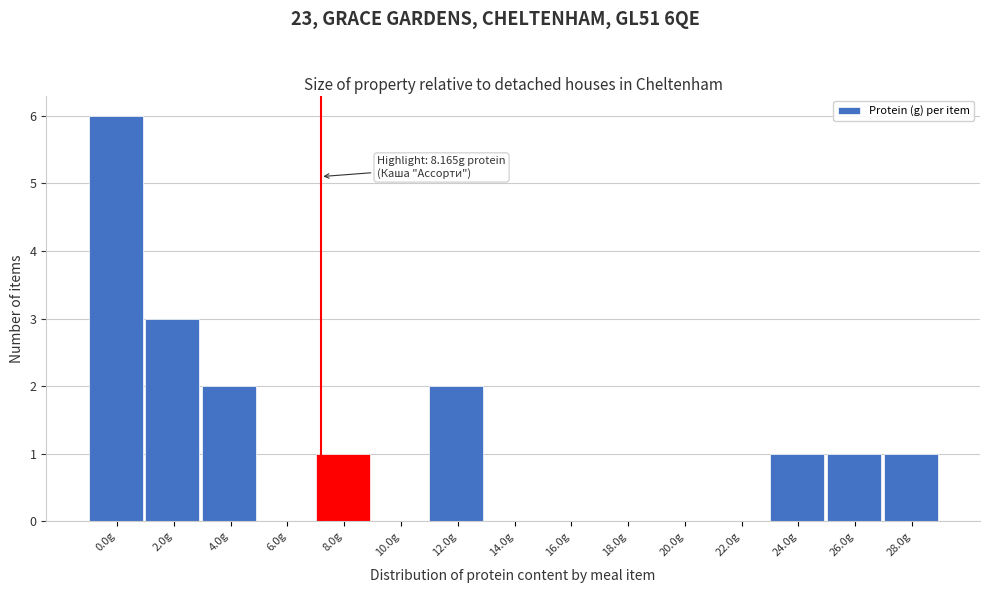

Reading left to right, list all the values displayed in this chart.

0.0g=6	2.0g=3	4.0g=2	6.0g=0	8.0g=1	10.0g=0	12.0g=2	14.0g=0	16.0g=0	18.0g=0	20.0g=0	22.0g=0	24.0g=1	26.0g=1	28.0g=1